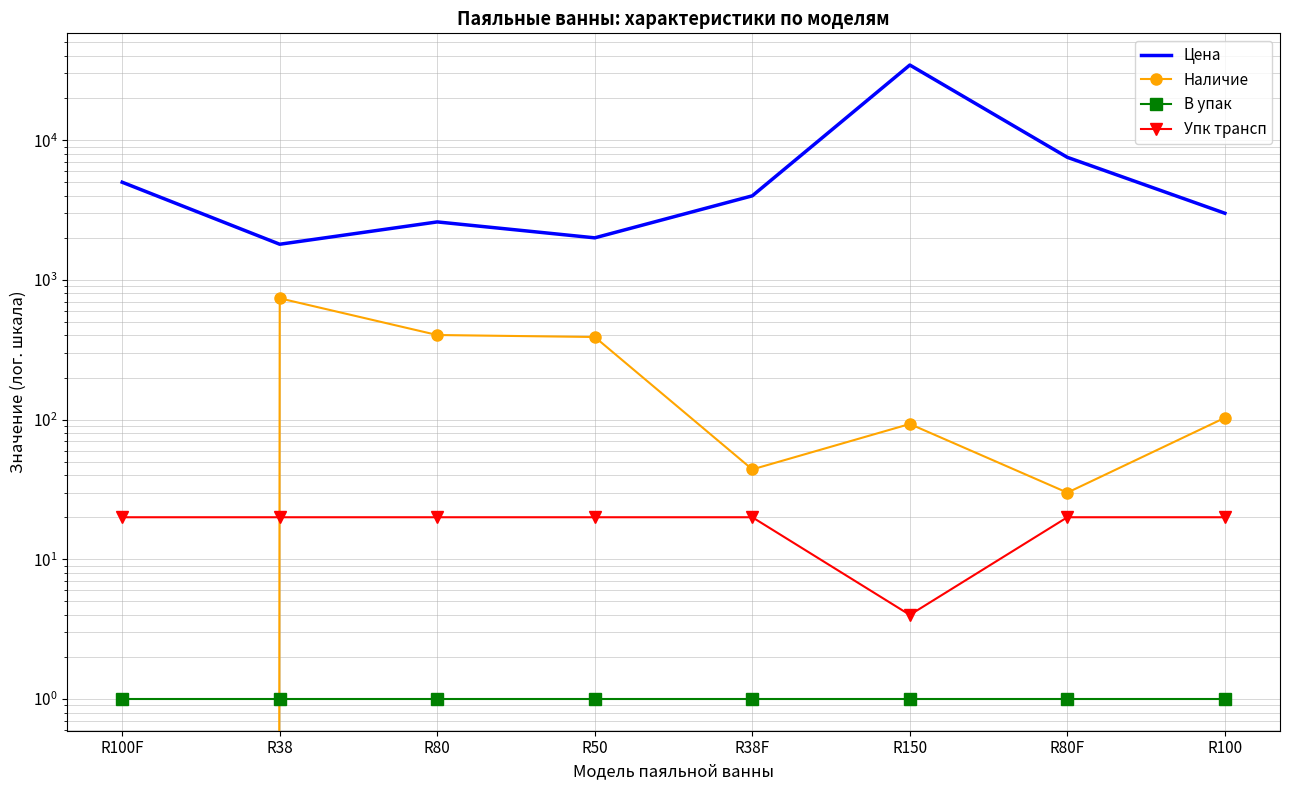

In Цена, how many points are lower than both neighbors (excluding endpoints)?

2